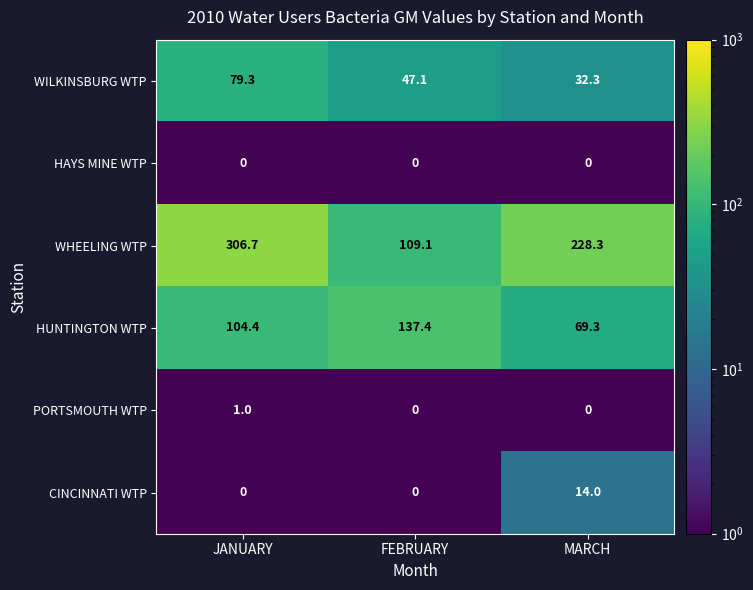

List the labels in order of WILKINSBURG WTP value, largest first.

JANUARY, FEBRUARY, MARCH